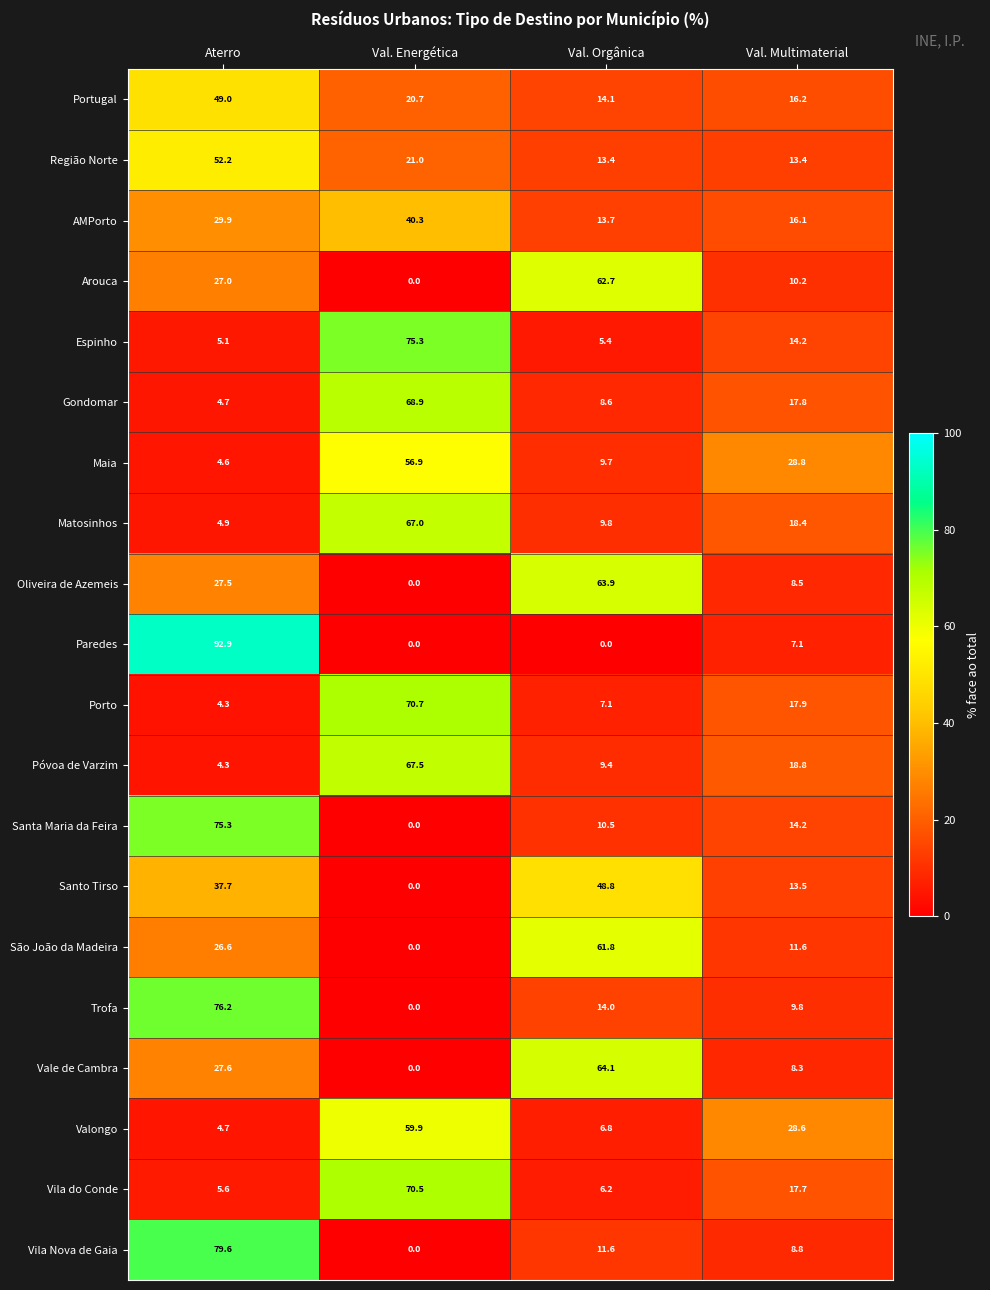

At which category is the sum across all series the highest?

Aterro